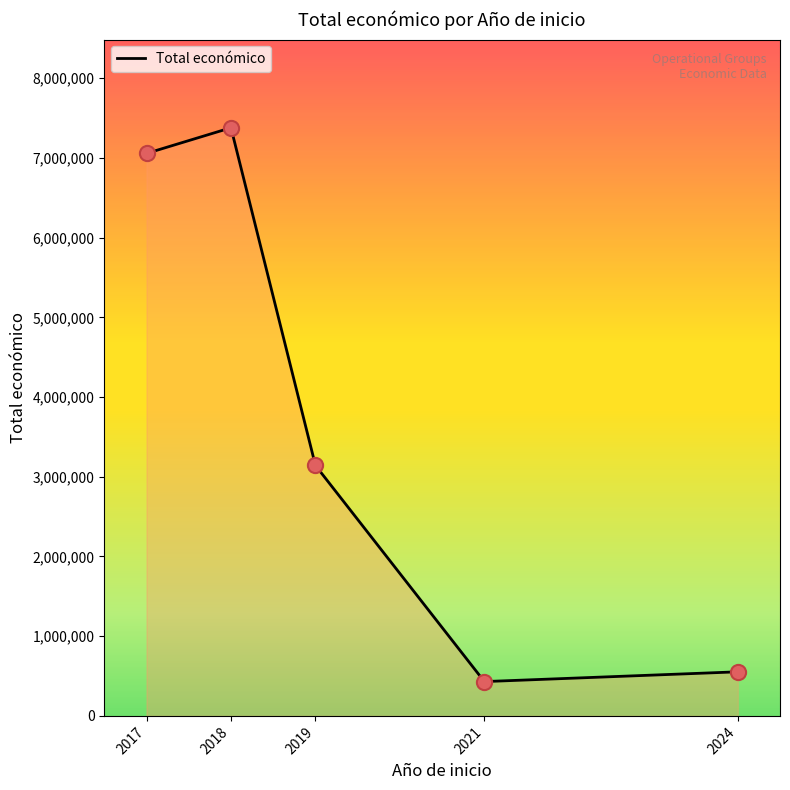

Approximately how many times larger is the value at 2018 compared to 2024?

13.3